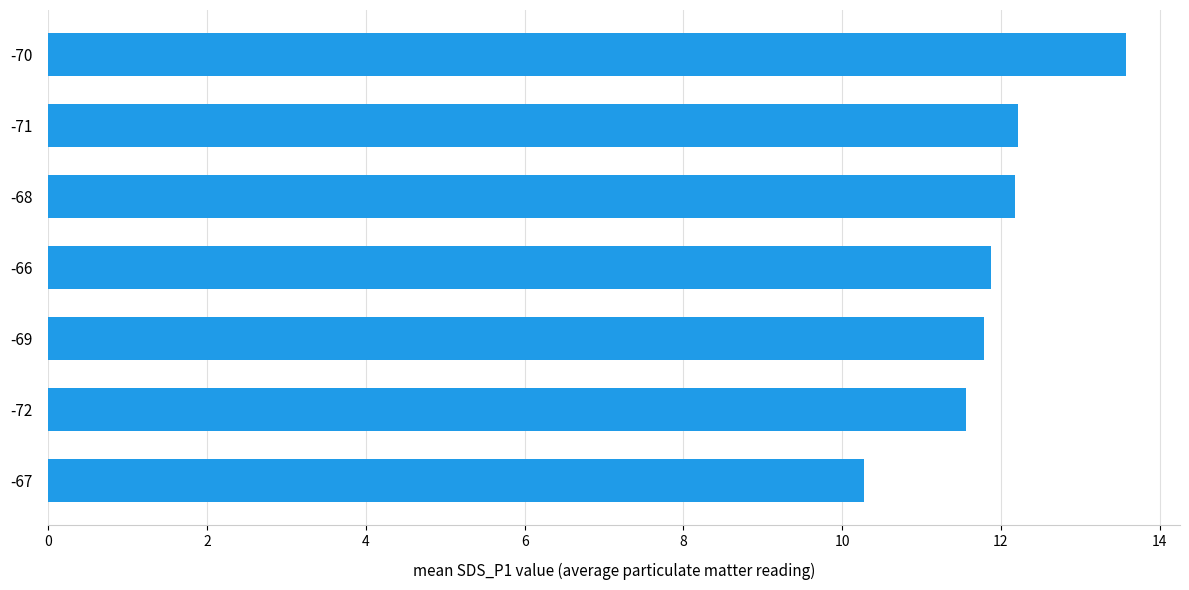

Read the value at -71.

12.2